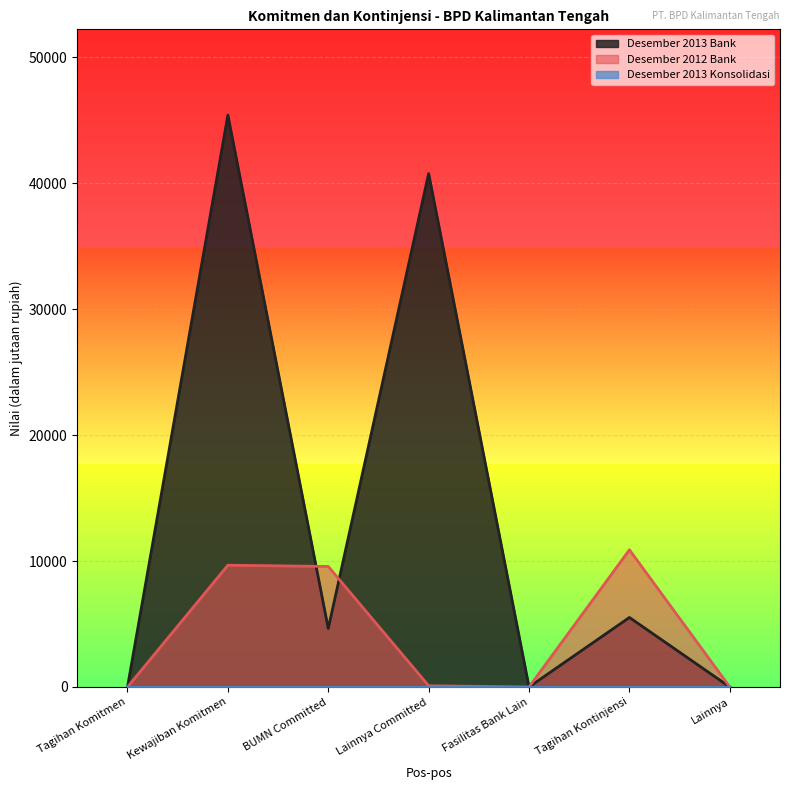

What is the difference between the Desember 2012 Bank values at Lainnya Committed and Tagihan Komitmen?

100